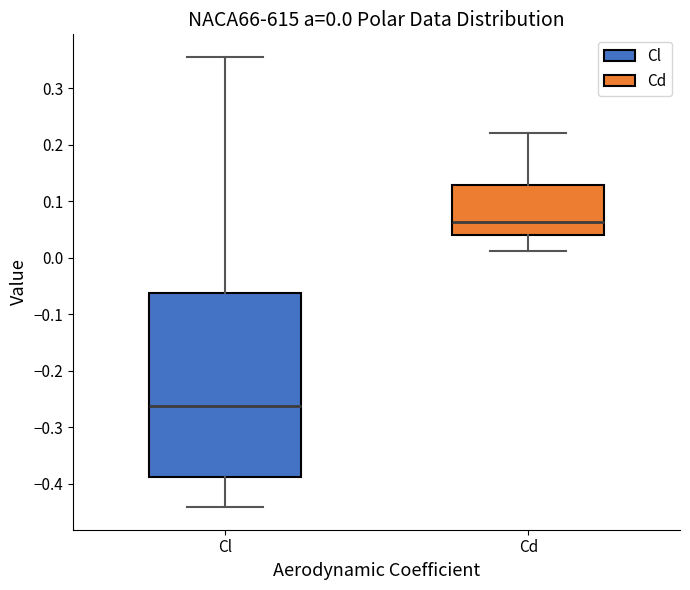

Which box is the tallest, from its lower edge to its upper edge?

Cl